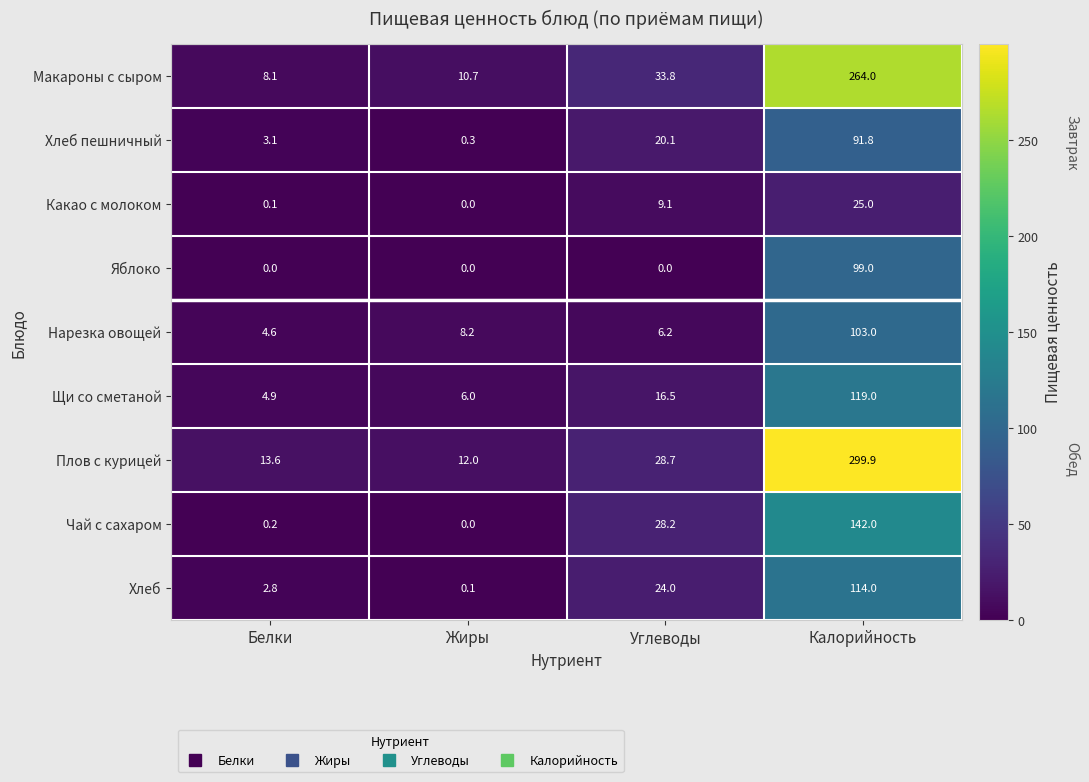

What is the difference between the Плов с курицей values at Белки and Жиры?

1.6